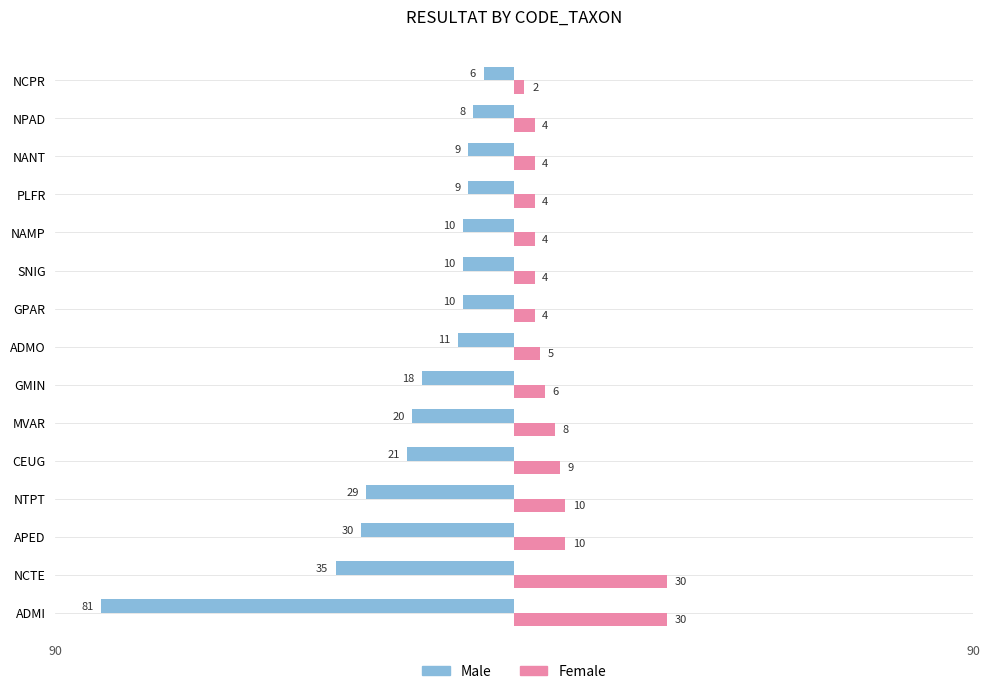

What is the difference between the Female values at ADMO and MVAR?

3